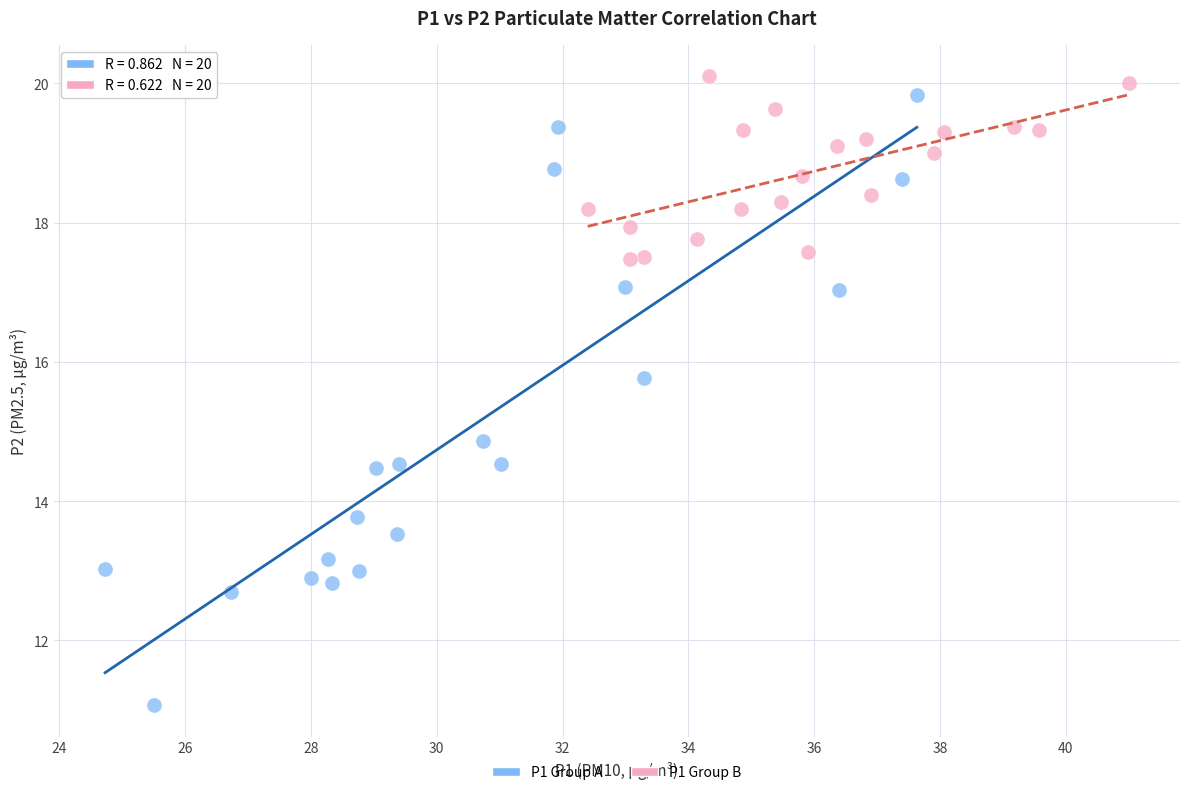

Which series has the widest spread of Y values?

P1 Group A